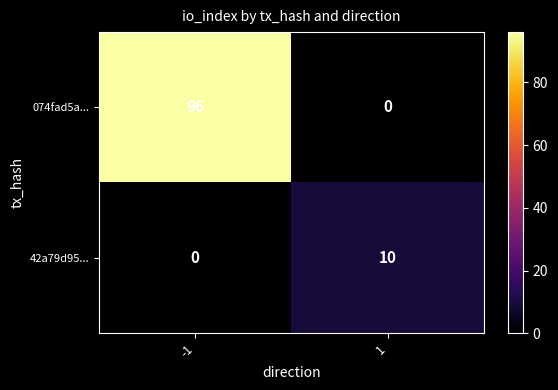

The 074fad5a... series shows 135 at -1. True or false?

False